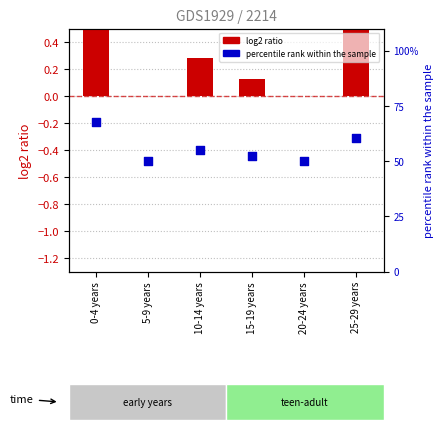

Which series contains the lowest Y value?

log2 ratio